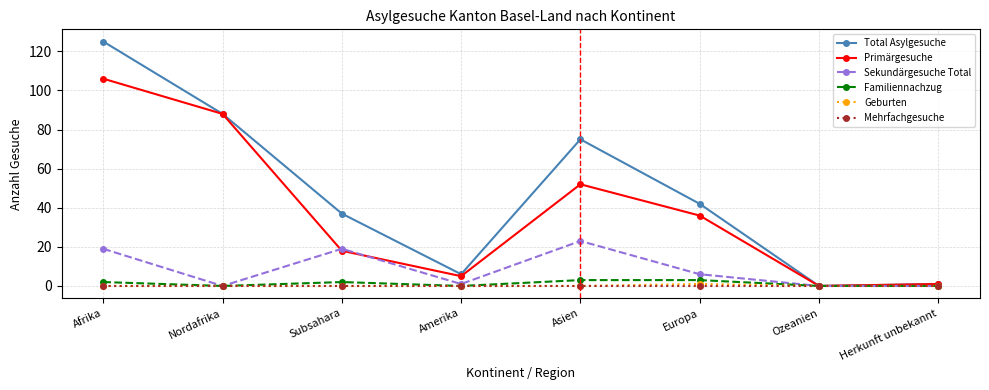

The value of Primärgesuche at Afrika is 160. True or false?

False